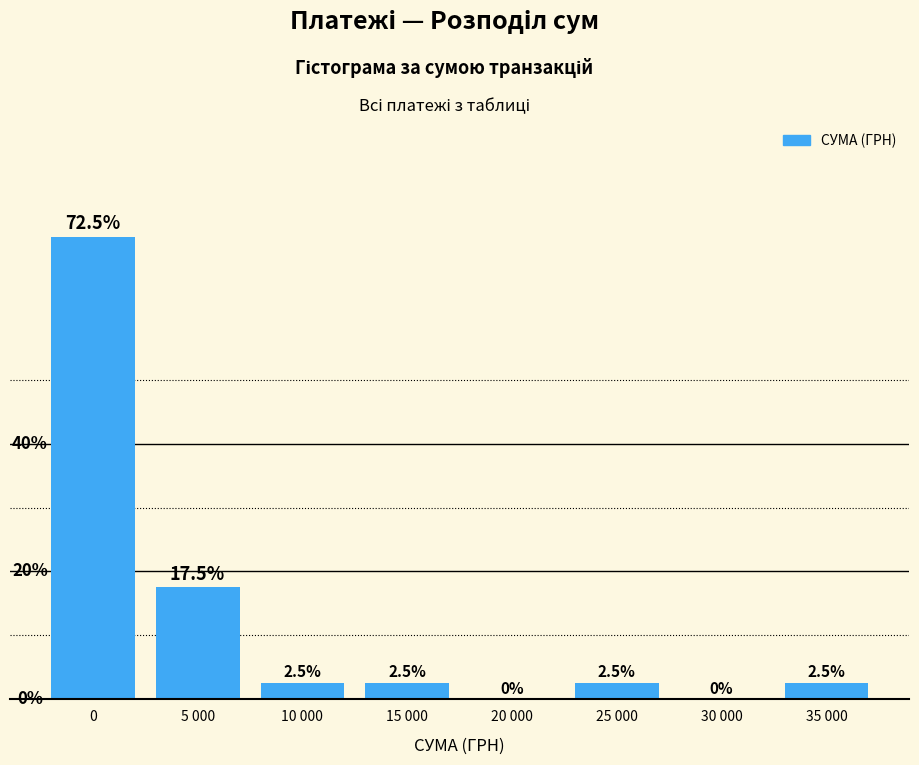

Where is the data nearest to the value 36?

5 000